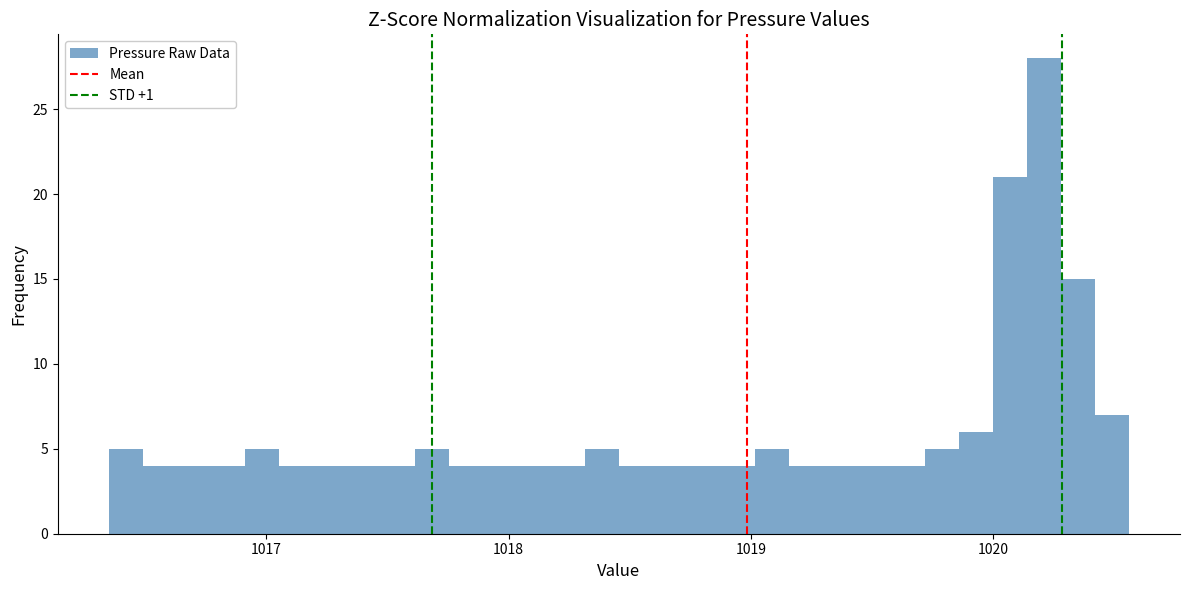

Around what value on the x-axis is the tallest bar? Give the approximate position of its centre, as read against the axis.

1020.2